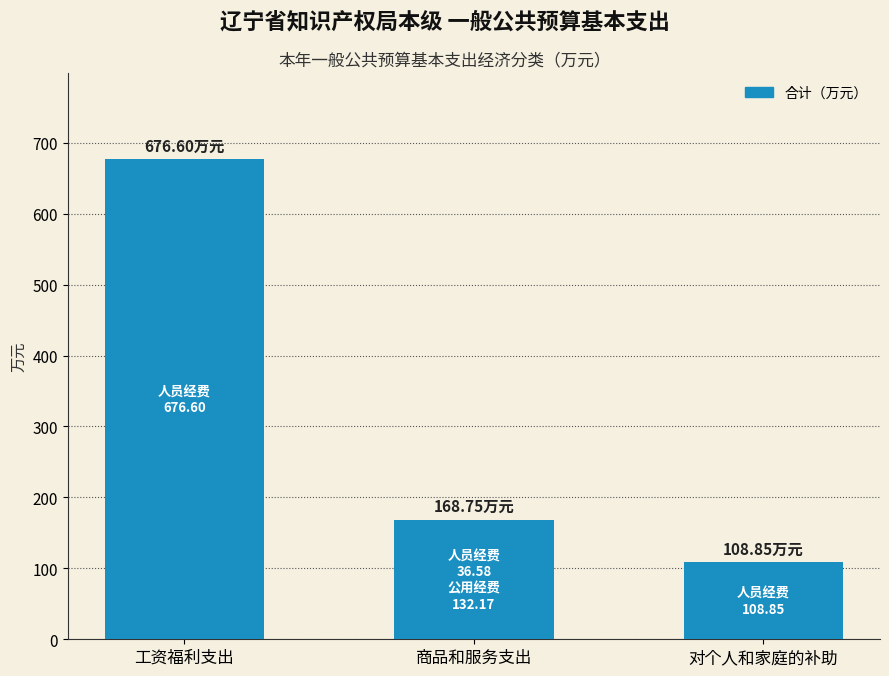

What is the difference between the values at 商品和服务支出 and 对个人和家庭的补助?

59.9